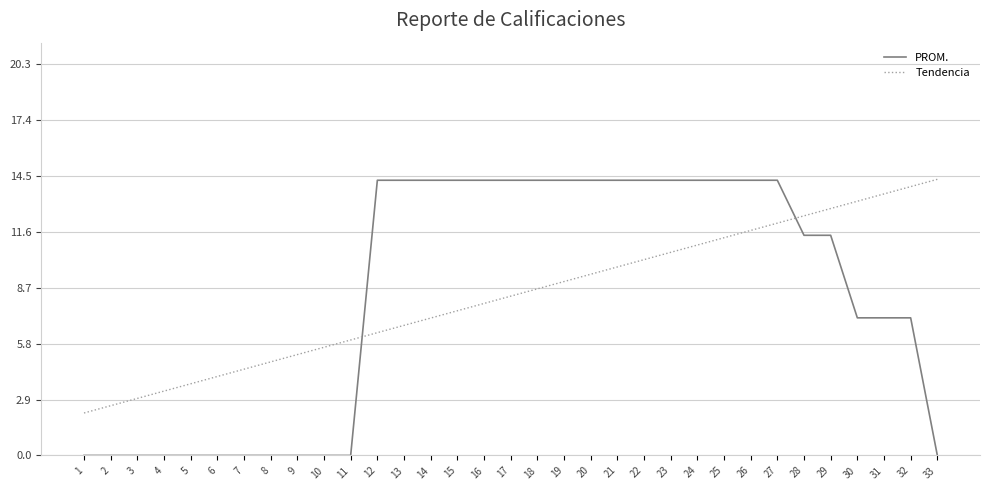

Where does the Tendencia series first go above 8?

17